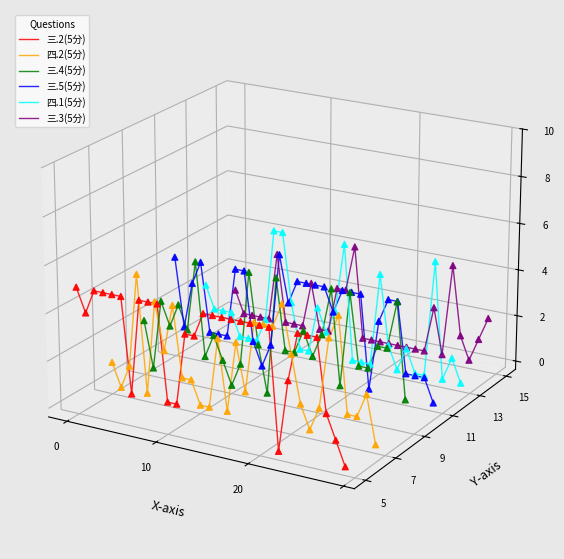

What are all the series names shown in the legend?

三.2(5分), 四.2(5分), 三.4(5分), 三.5(5分), 四.1(5分), 三.3(5分)